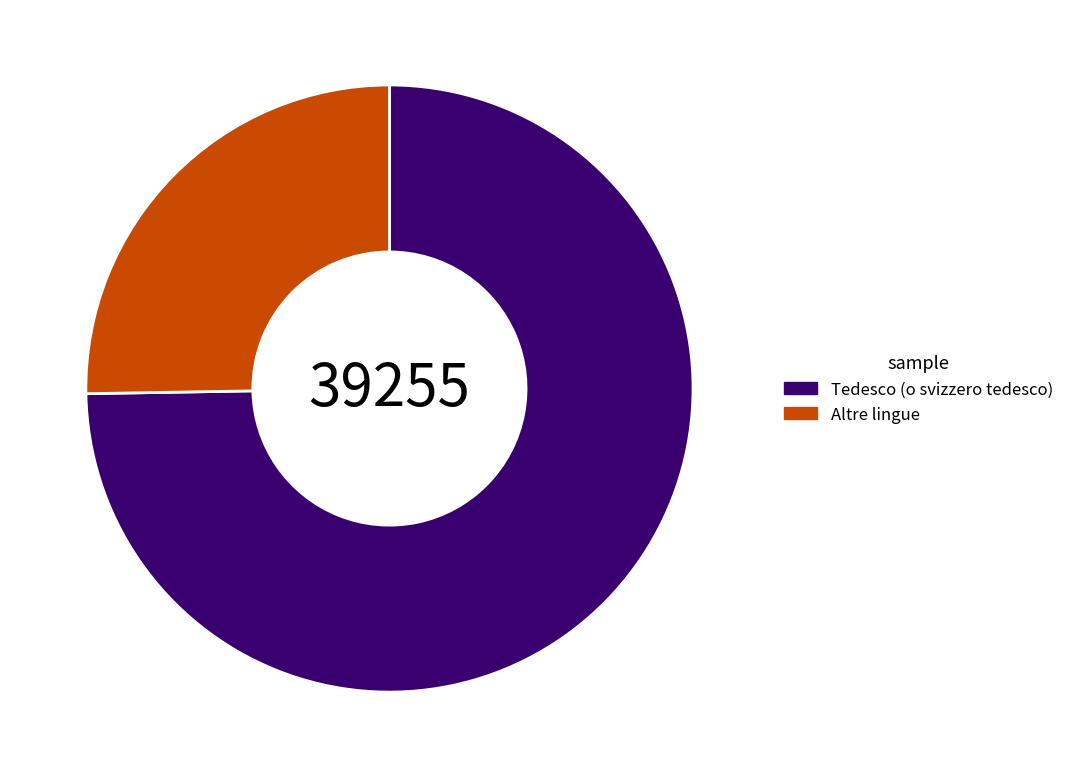

Count the number of slices in the pie.

2